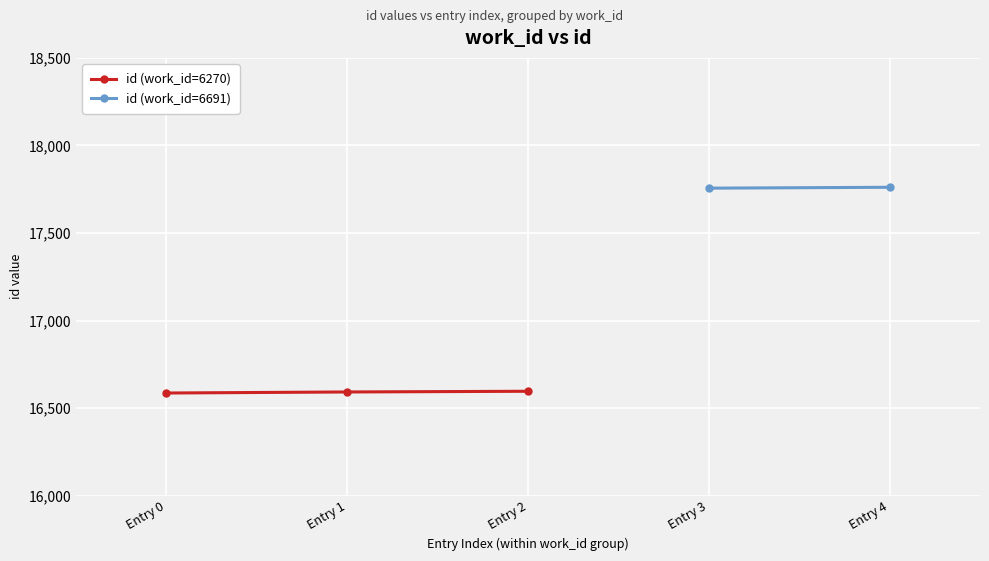

True or false: the data shows 16596 at Entry 2.

True